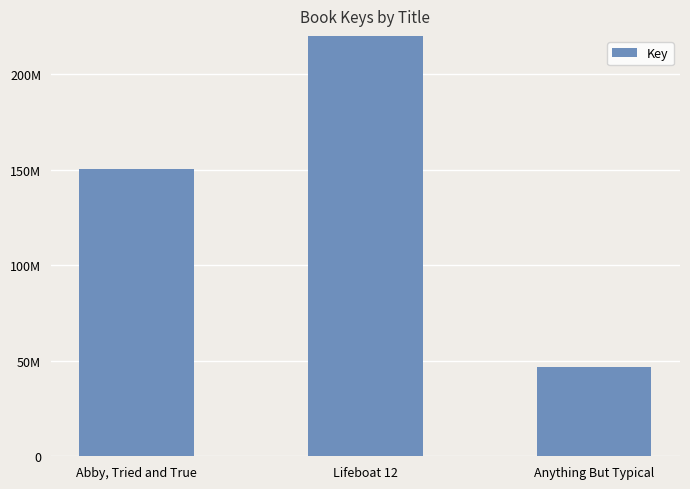

The chart shows a value of 46593613 at Anything But Typical. True or false?

True